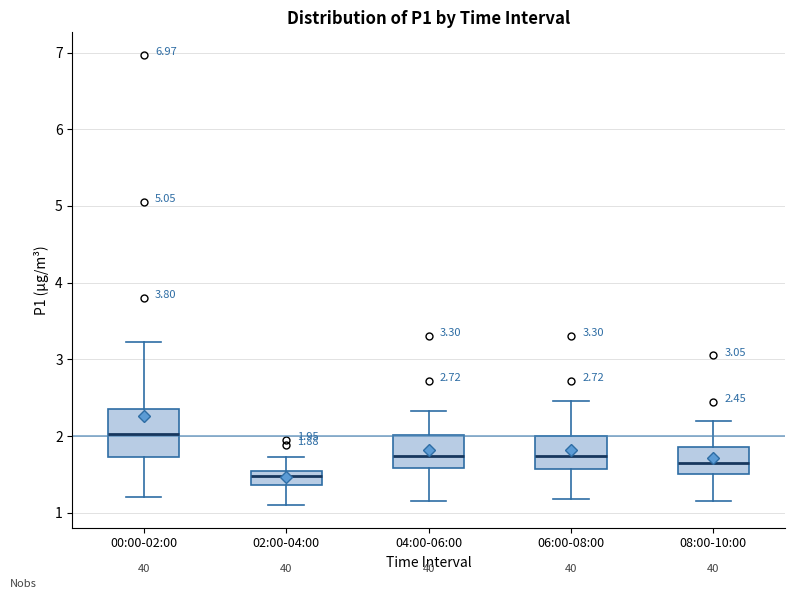

Which box's median line is the highest?

00:00-02:00